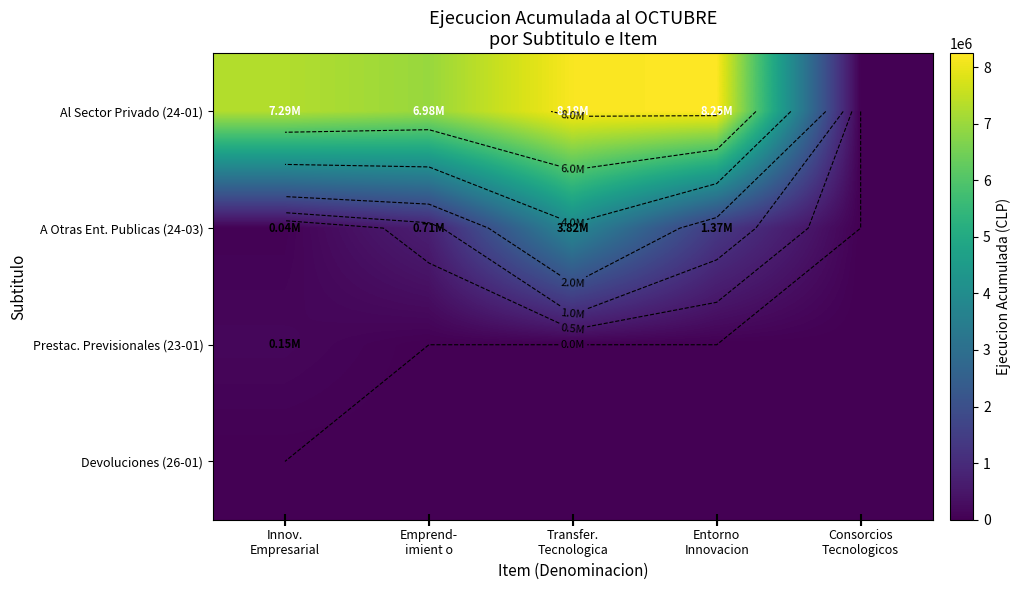

Between Entorno
Innovacion and Innov.
Empresarial, which is larger?

Entorno
Innovacion